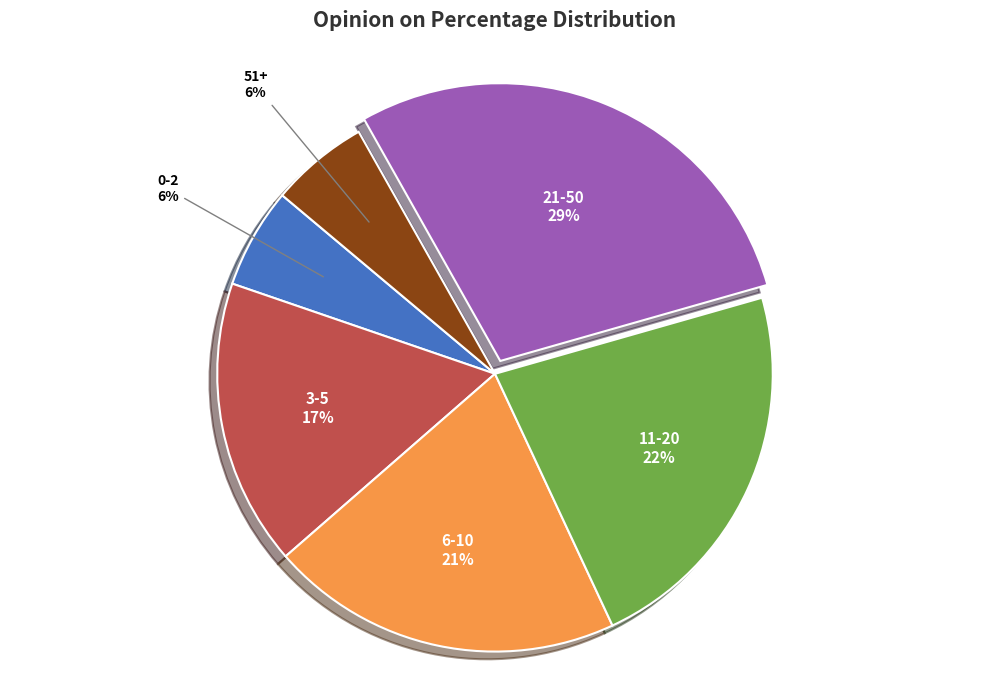

What is the largest slice in the pie chart?

21-50